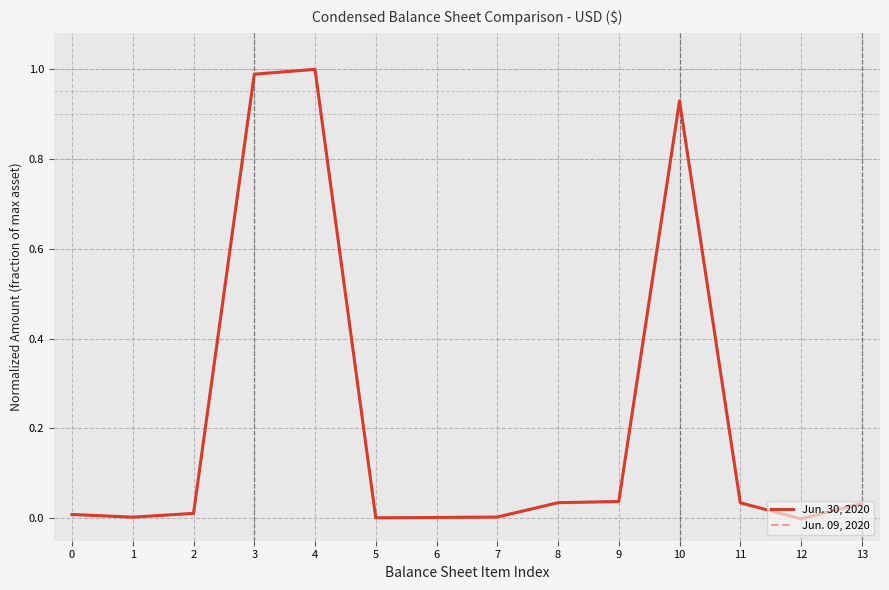

At how many categories does at least one series exceed 0?

13